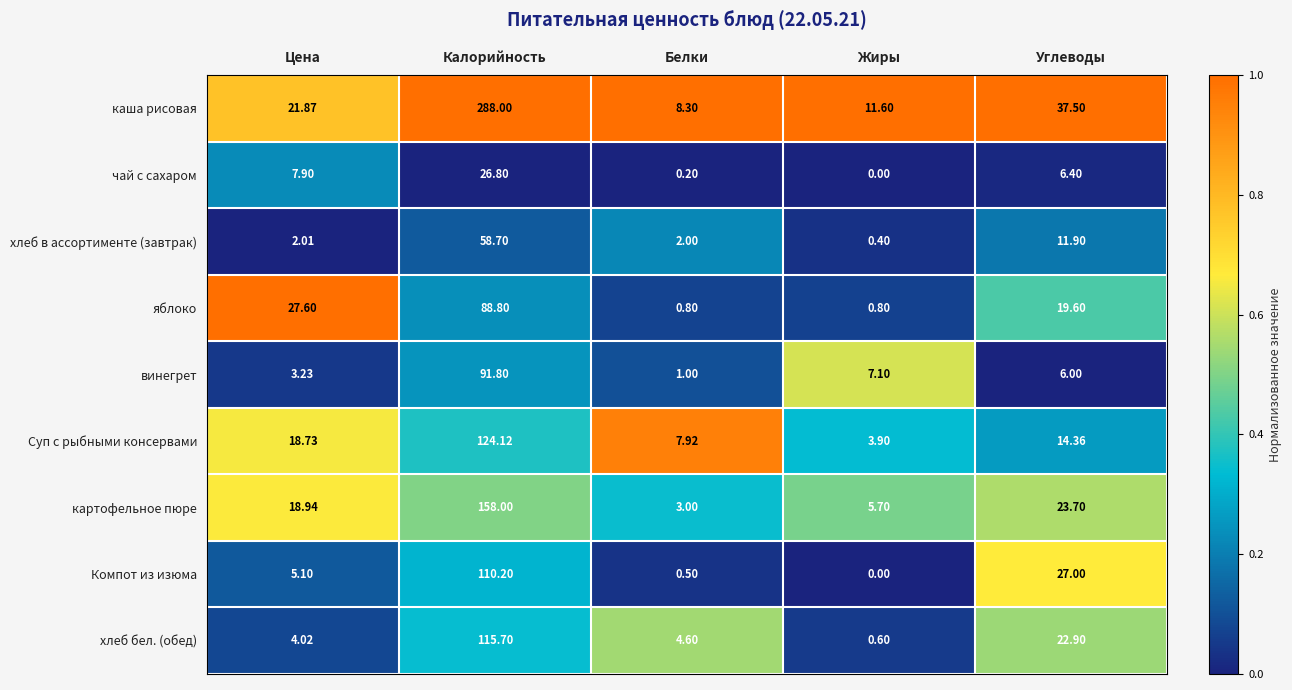

Which series has the widest spread of values?

каша рисовая